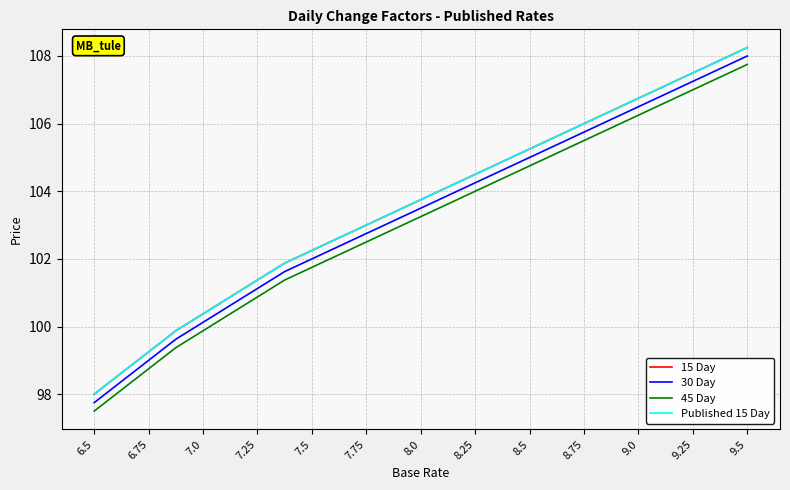

Where is 30 Day nearest to the value 102?

7.5